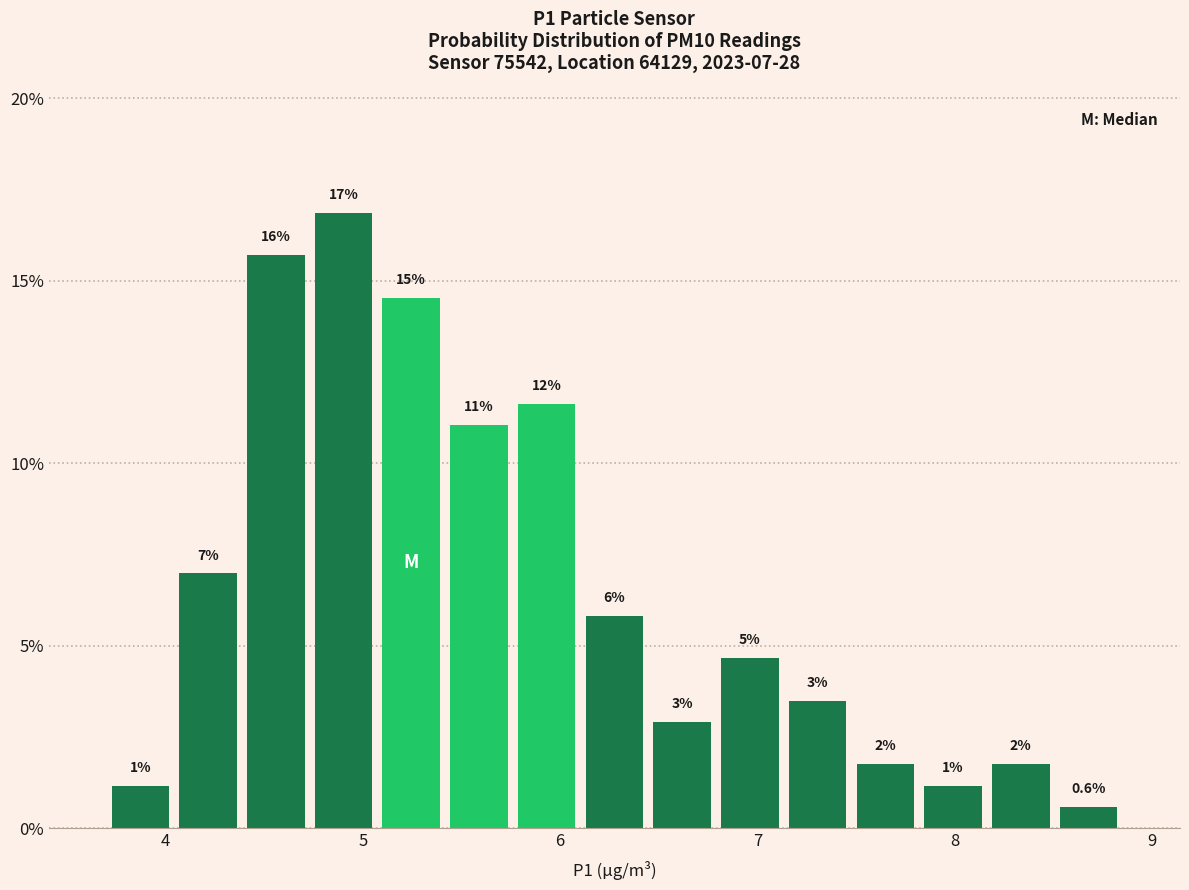

Read against the x-axis, roughly where is the centre of the tallest bar?

4.9